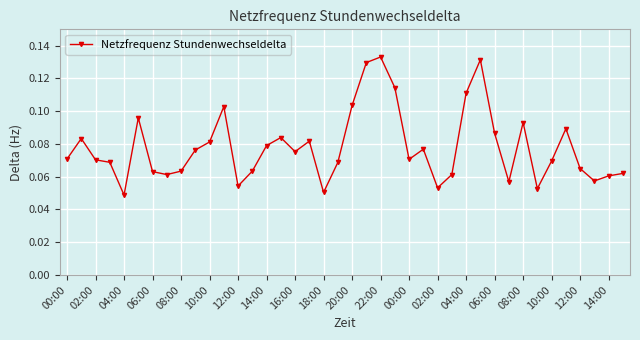

True or false: the data has more than 1 interior local peaks.

True